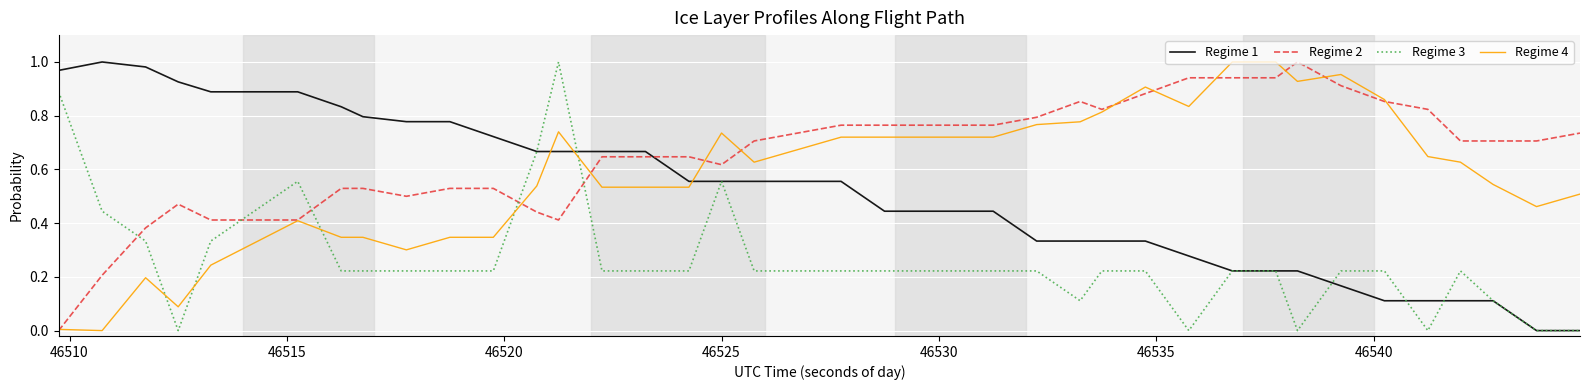

Which series has the largest total across all categories?

Regime 2